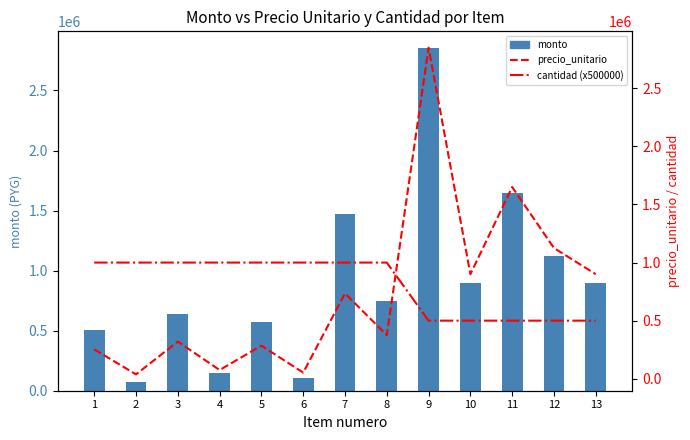

What is the difference between the monto values at 9 and 6?

2745000